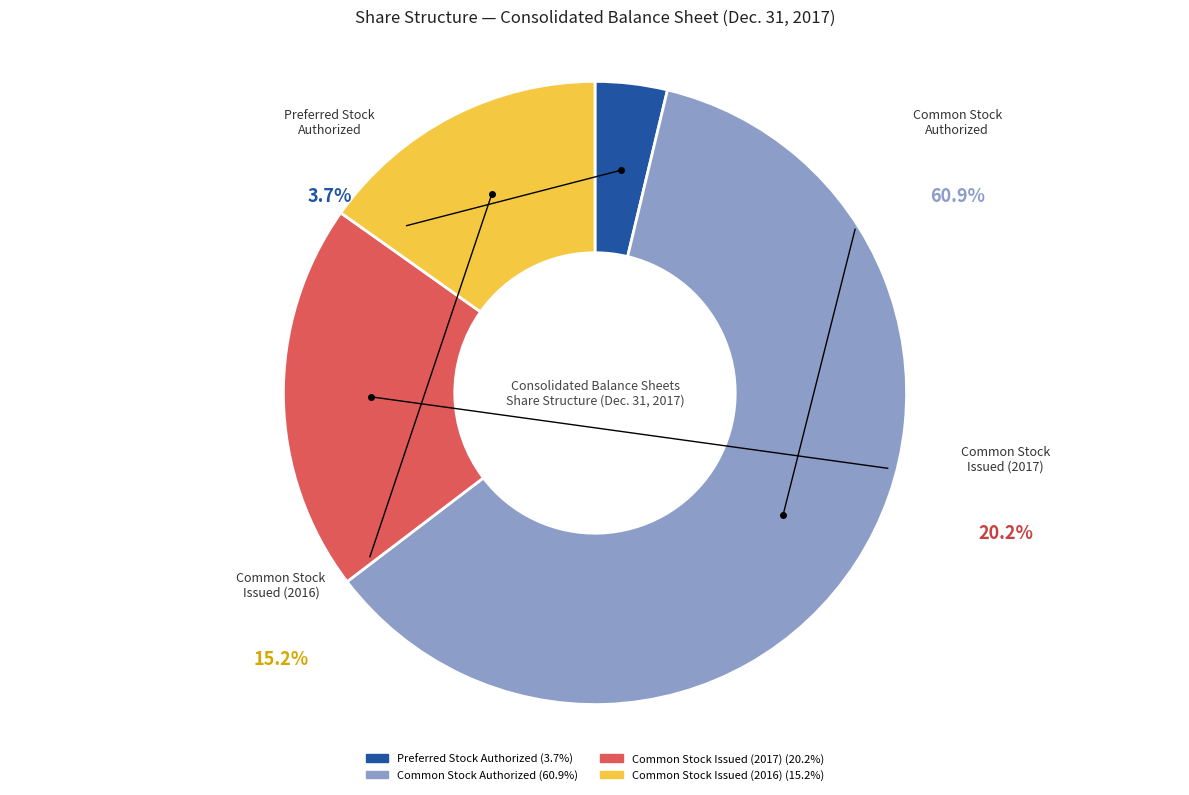

Does Common Stock
Issued (2017) represent more than half of the total?

No